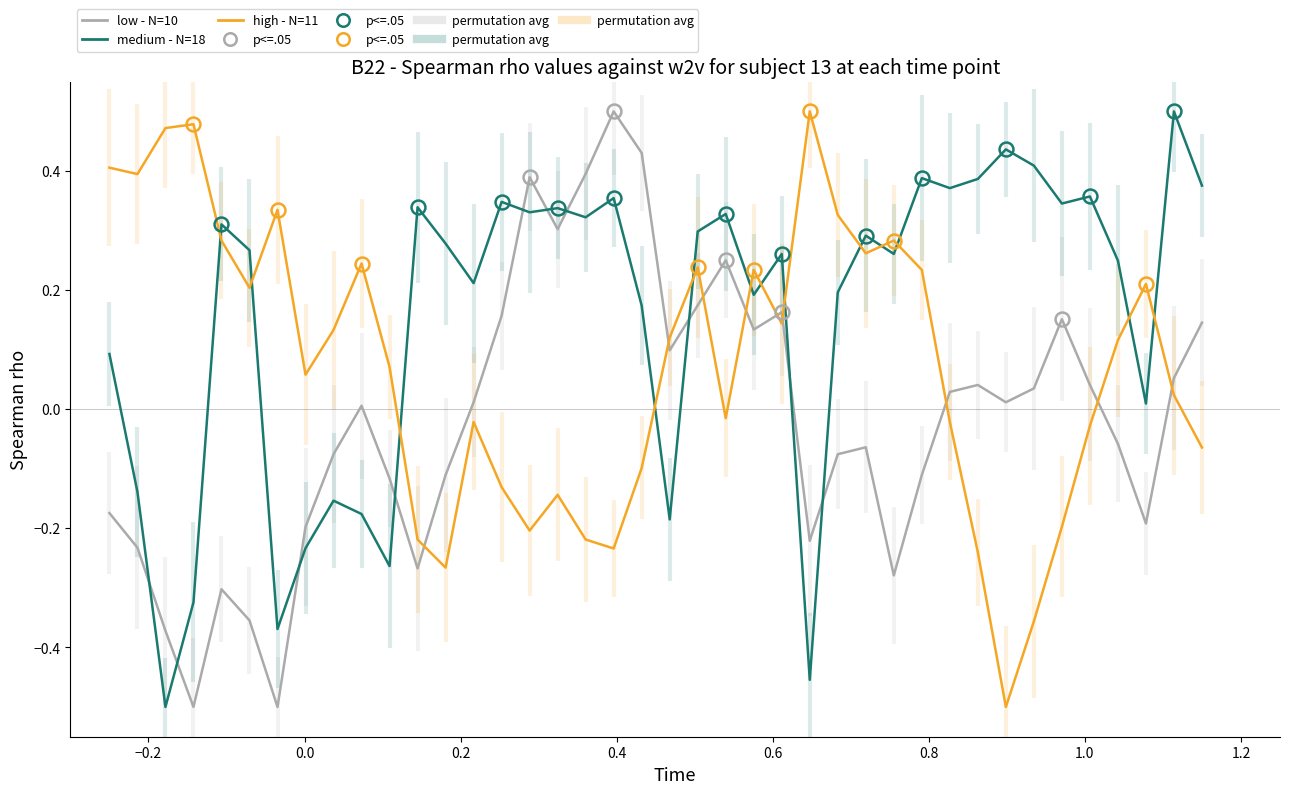

Reading left to right, transcribe all the data shown in this chart.

low - N=10: -0.2	-0.2	-0.4	-0.5	-0.3	-0.4	-0.5	-0.2	-0.1	0.0	-0.1	-0.3	-0.1	0.0	0.2	0.4	0.3	0.4	0.5	0.4	0.1	0.2	0.2	0.1	0.2	-0.2	-0.1	-0.1	-0.3	-0.1	0.0	0.0	0.0	0.0	0.2	0.0	-0.1	-0.2	0.1	0.1
medium - N=18: 0.1	-0.1	-0.5	-0.3	0.3	0.3	-0.4	-0.2	-0.2	-0.2	-0.3	0.3	0.3	0.2	0.3	0.3	0.3	0.3	0.4	0.2	-0.2	0.3	0.3	0.2	0.3	-0.5	0.2	0.3	0.3	0.4	0.4	0.4	0.4	0.4	0.3	0.4	0.2	0.0	0.5	0.4
high - N=11: 0.4	0.4	0.5	0.5	0.3	0.2	0.3	0.1	0.1	0.2	0.1	-0.2	-0.3	-0.0	-0.1	-0.2	-0.1	-0.2	-0.2	-0.1	0.1	0.2	-0.0	0.2	0.1	0.5	0.3	0.3	0.3	0.2	-0.0	-0.2	-0.5	-0.4	-0.2	-0.0	0.1	0.2	0.0	-0.1